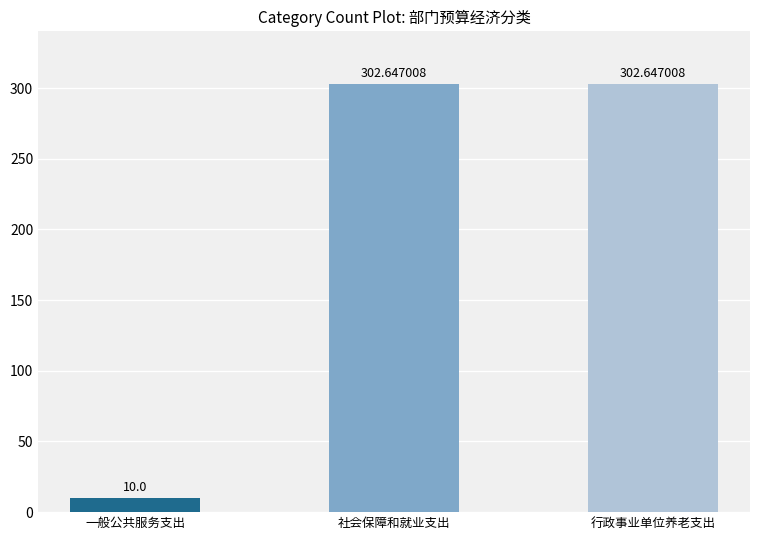

What is the label of the 3rd bar from the right?

一般公共服务支出